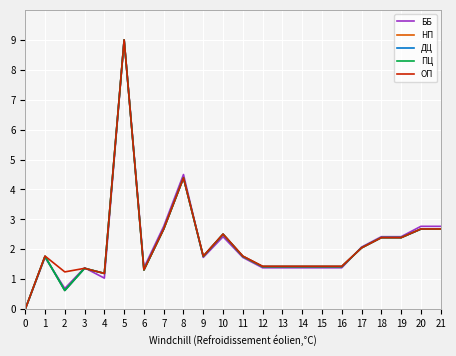

Is this an area chart (filled region under the line)?

No